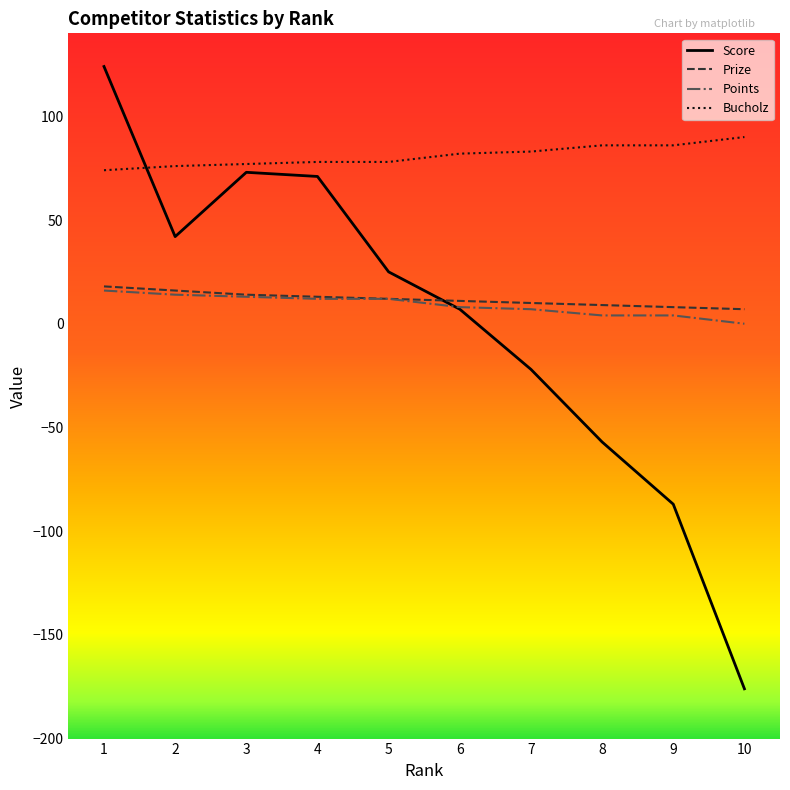

Which series has the largest range (max minus min)?

Score